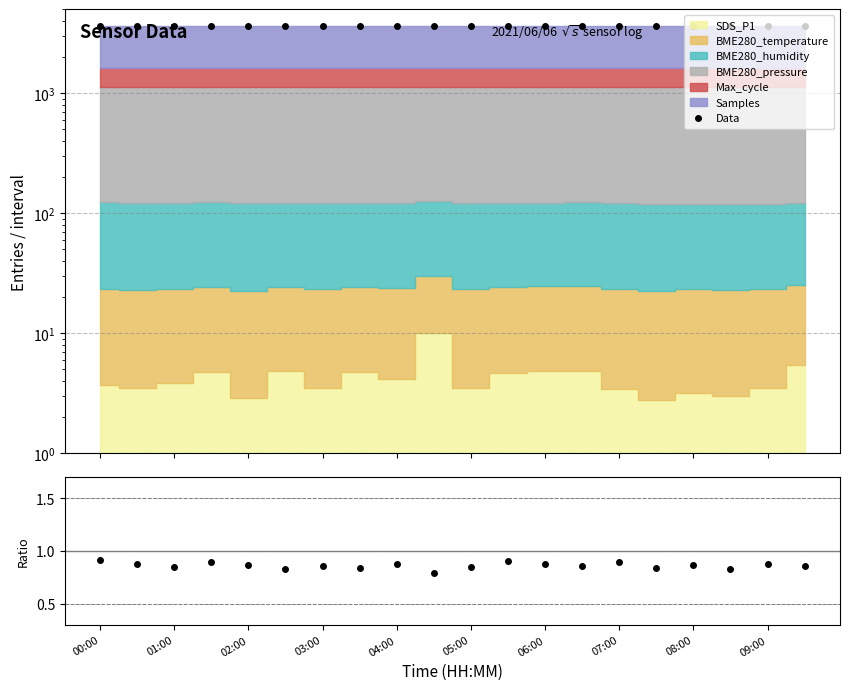

List the labels in order of Ratio value, largest first.

00:00, 11, 03:00, 14, 01:00, 08:00, 12, 18, 04:00, 16, 06:00, 13, 19, 02:00, 10, 07:00, 15, 05:00, 17, 09:00